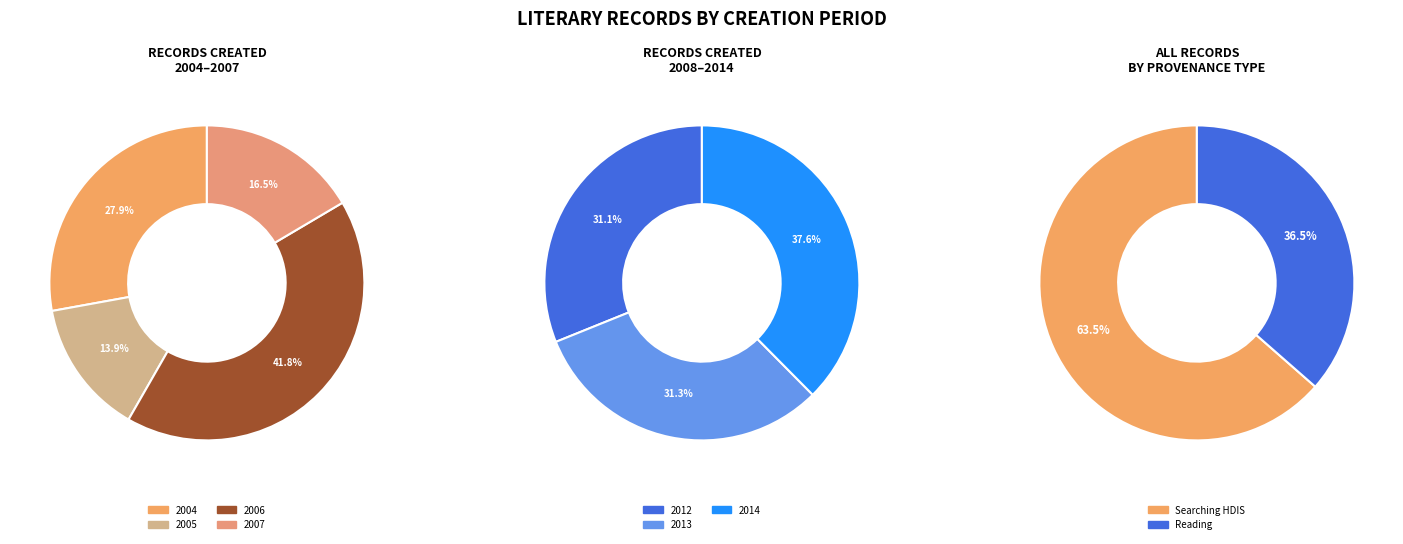

Does any single category account for the majority?

No